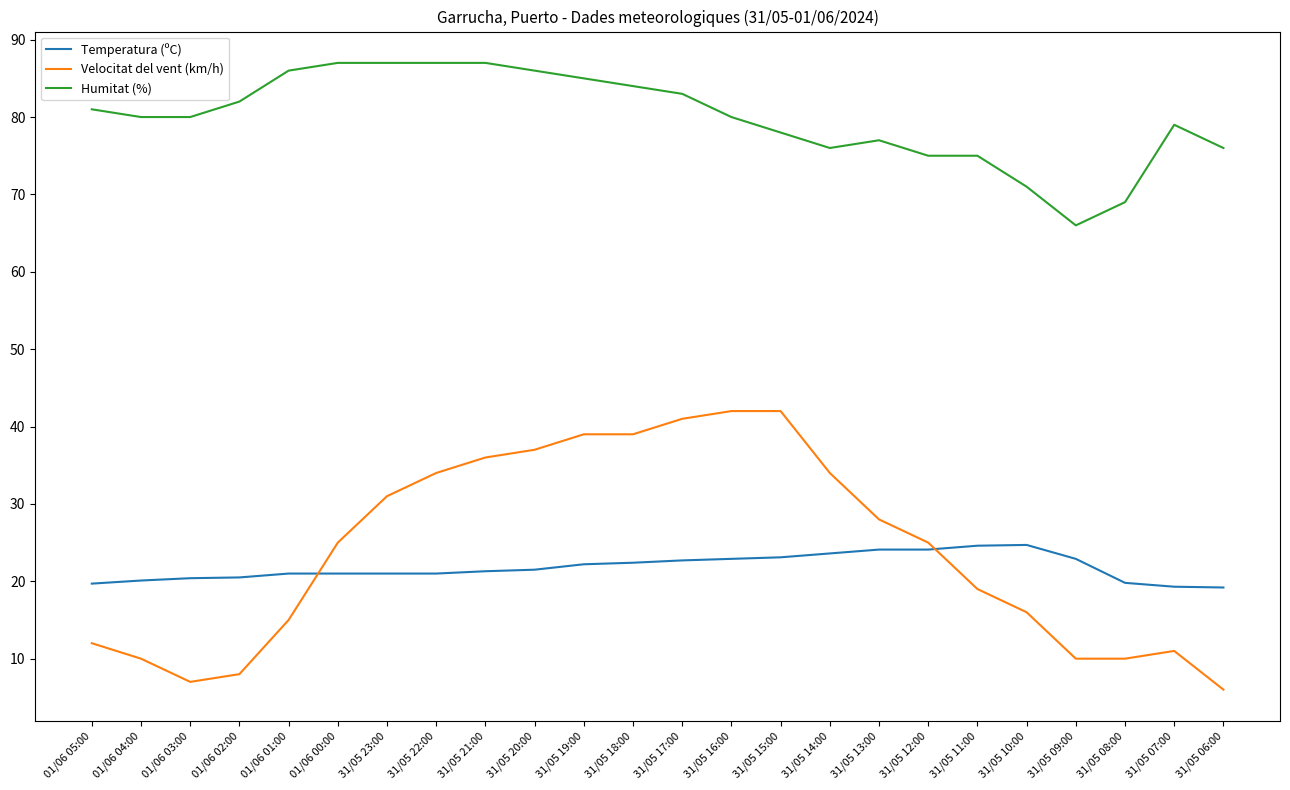

True or false: Temperatura (ºC) and Humitat (%) intersect in this chart.

False